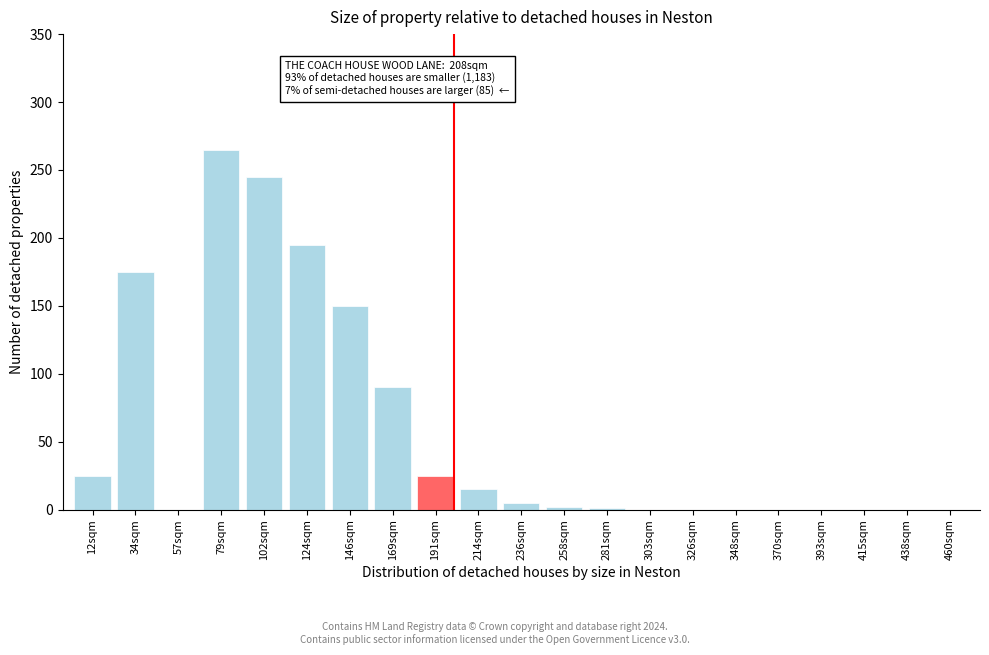

What is the sum of all values?

1193